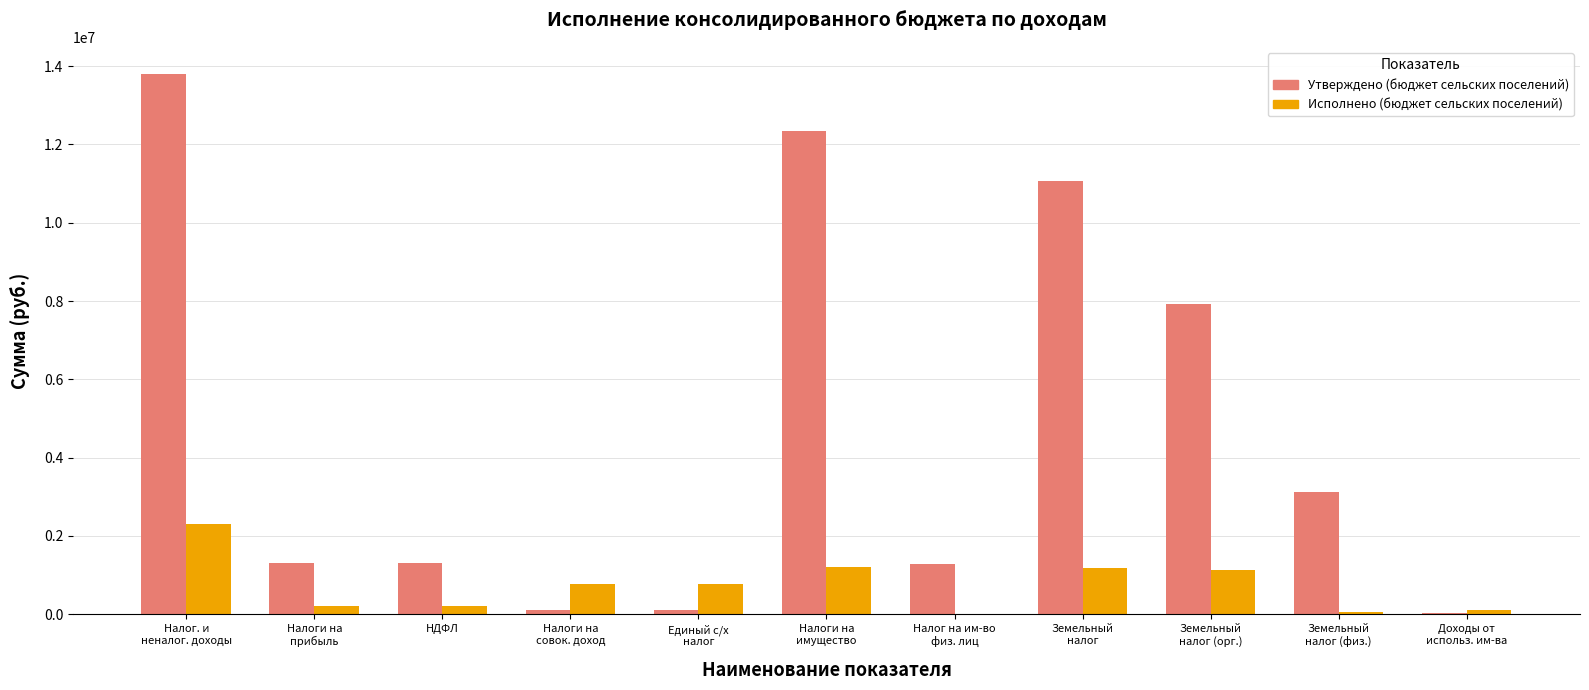

Are the bars horizontal?

No